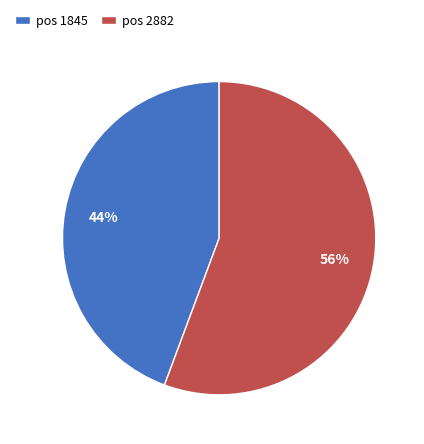

Is there any slice that represents more than half of the pie?

Yes